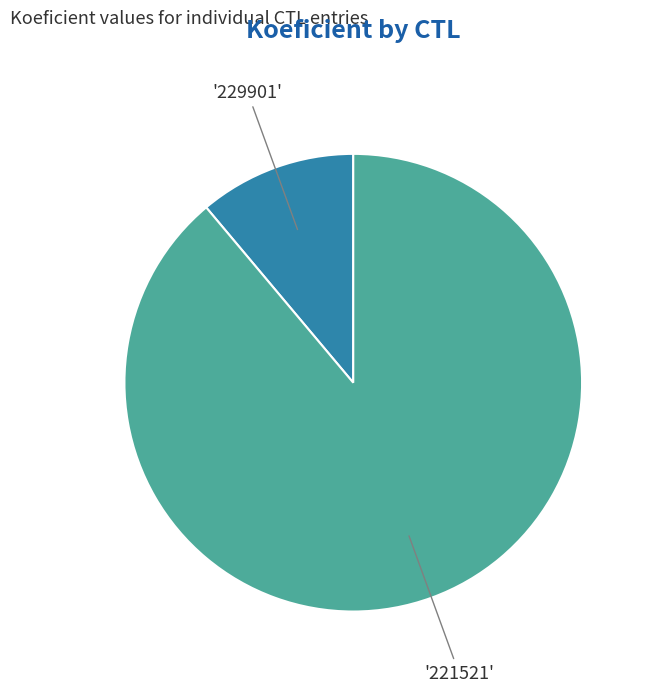

Count the number of slices in the pie.

2